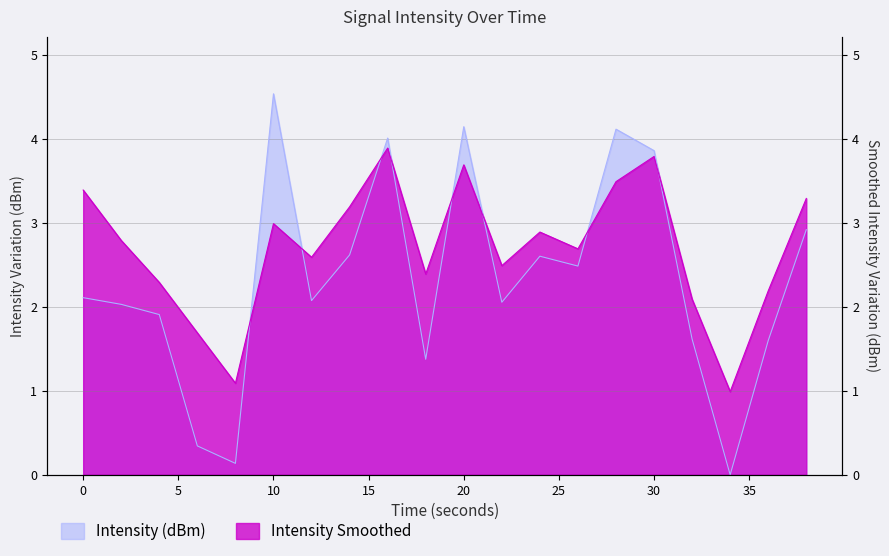

Rank the series at 18 from lowest to highest value.

Intensity (dBm), Intensity Smoothed